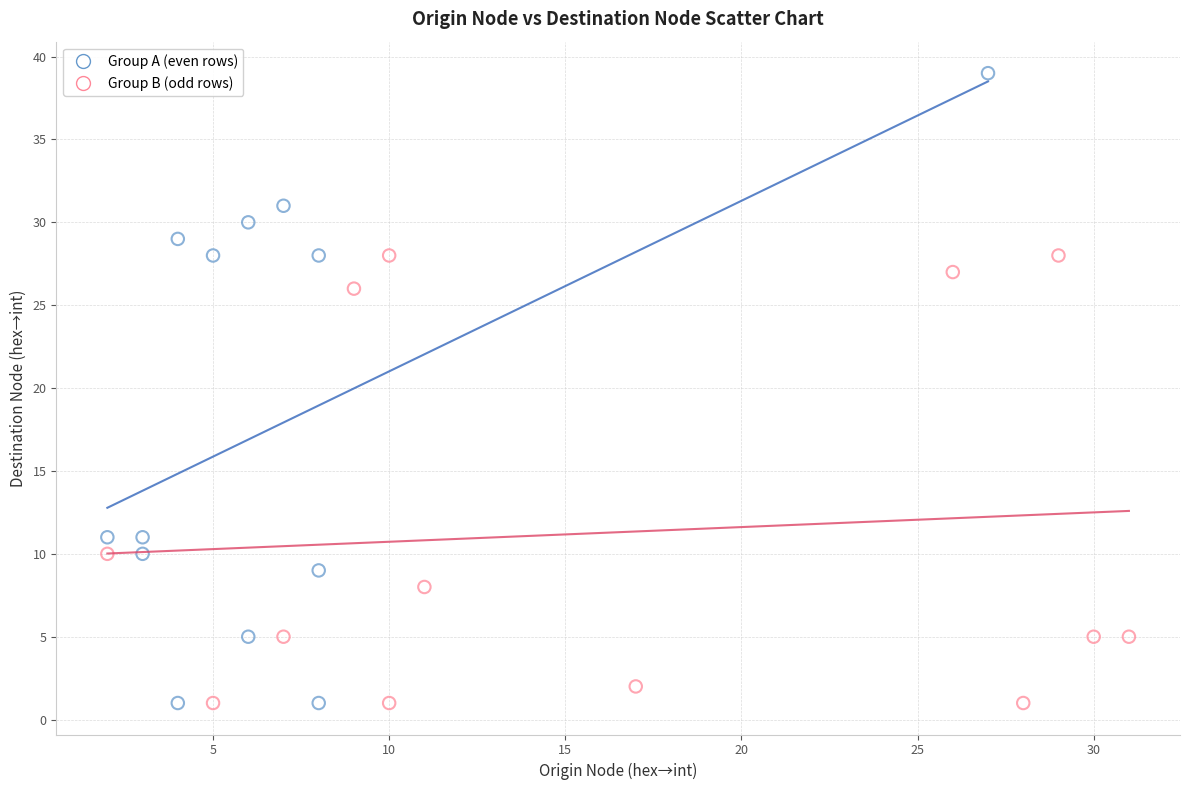

Which series reaches the maximum Y coordinate?

Group A (even rows)